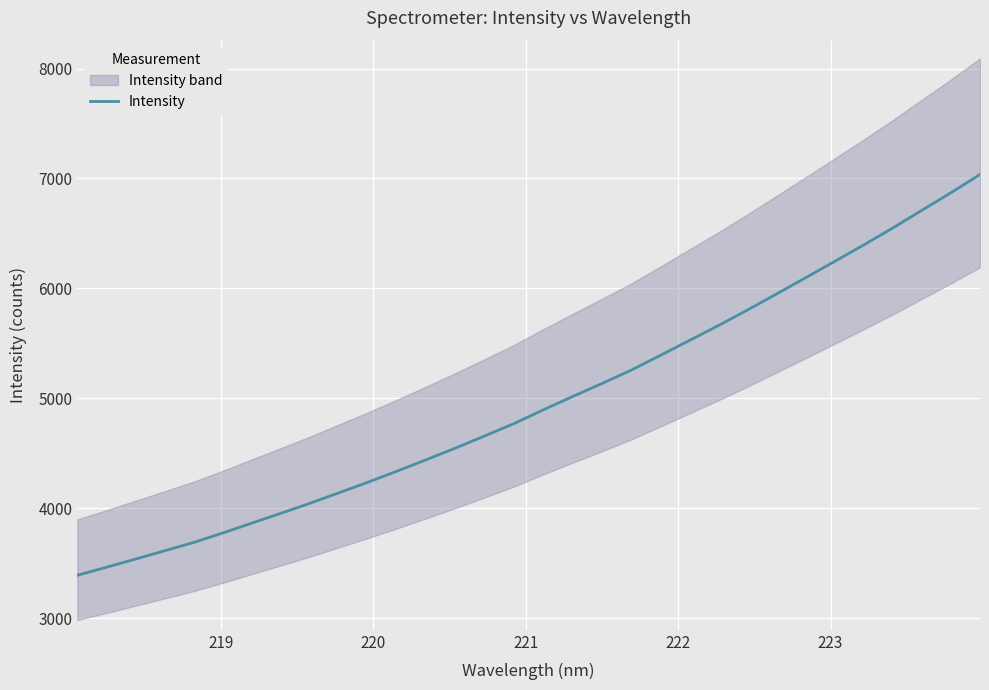

What is the highest value of the Intensity series?

7036.6